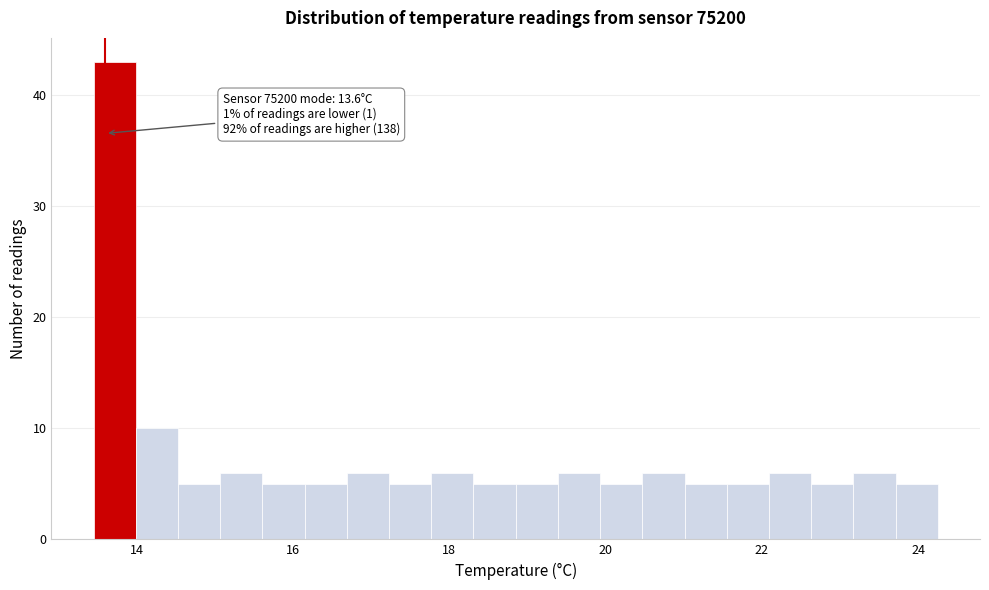

Read against the x-axis, roughly where is the centre of the tallest bar?

13.8